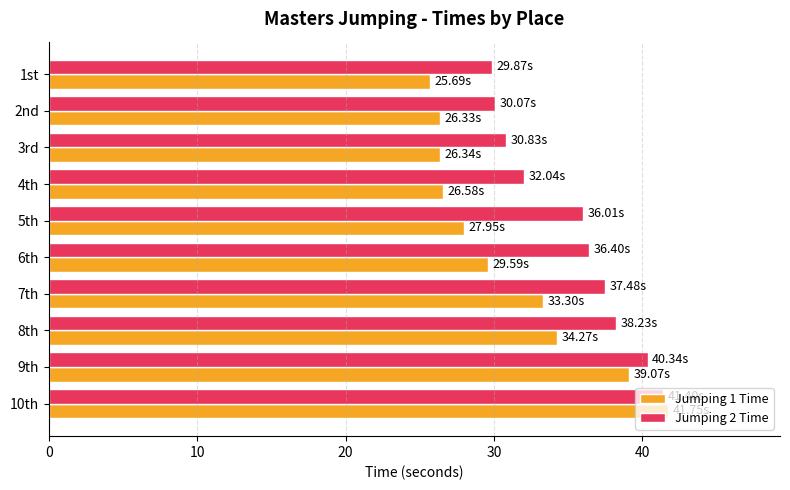

At which label does Jumping 1 Time reach its peak?

10th